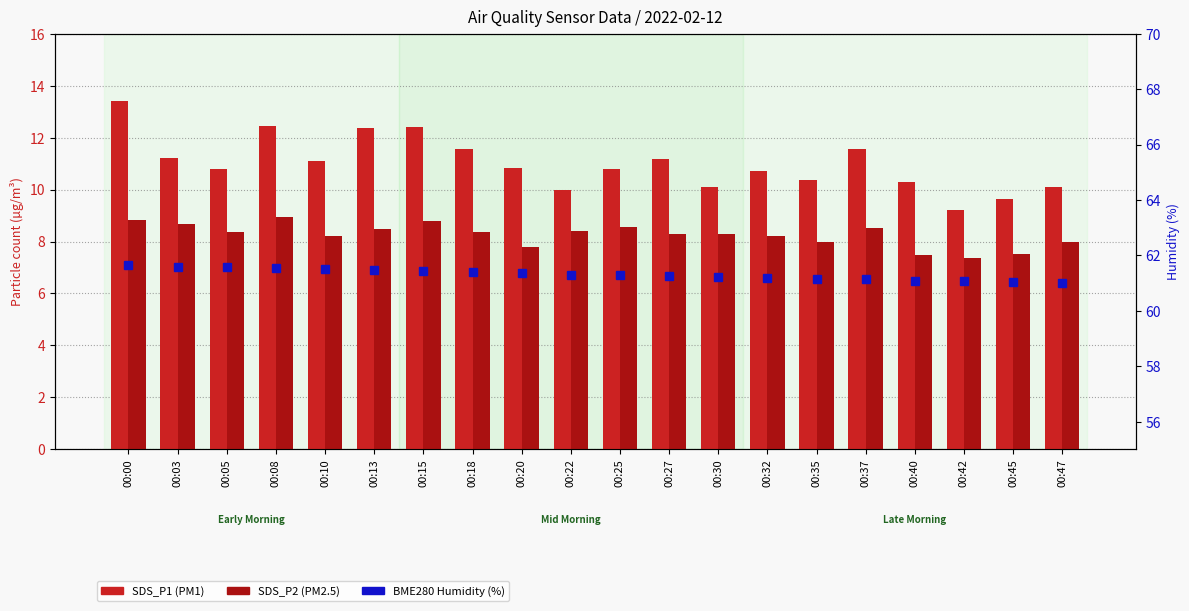

What is the difference between the SDS_P1 (PM1) values at 00:10 and 00:25?

0.3